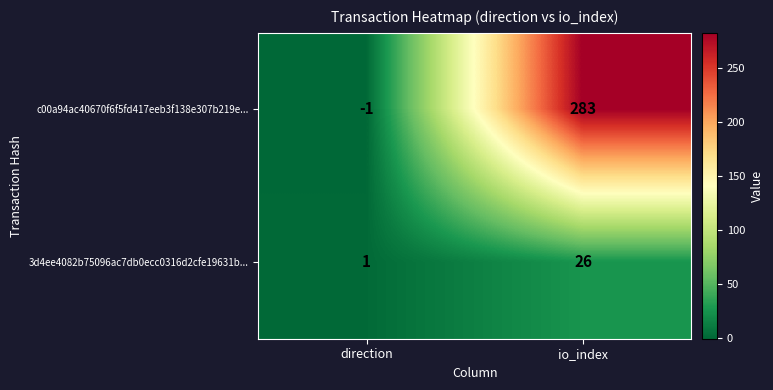

Is it true that 3d4ee4082b75096ac7db0ecc0316d2cfe19631b... equals 0 at direction?

False